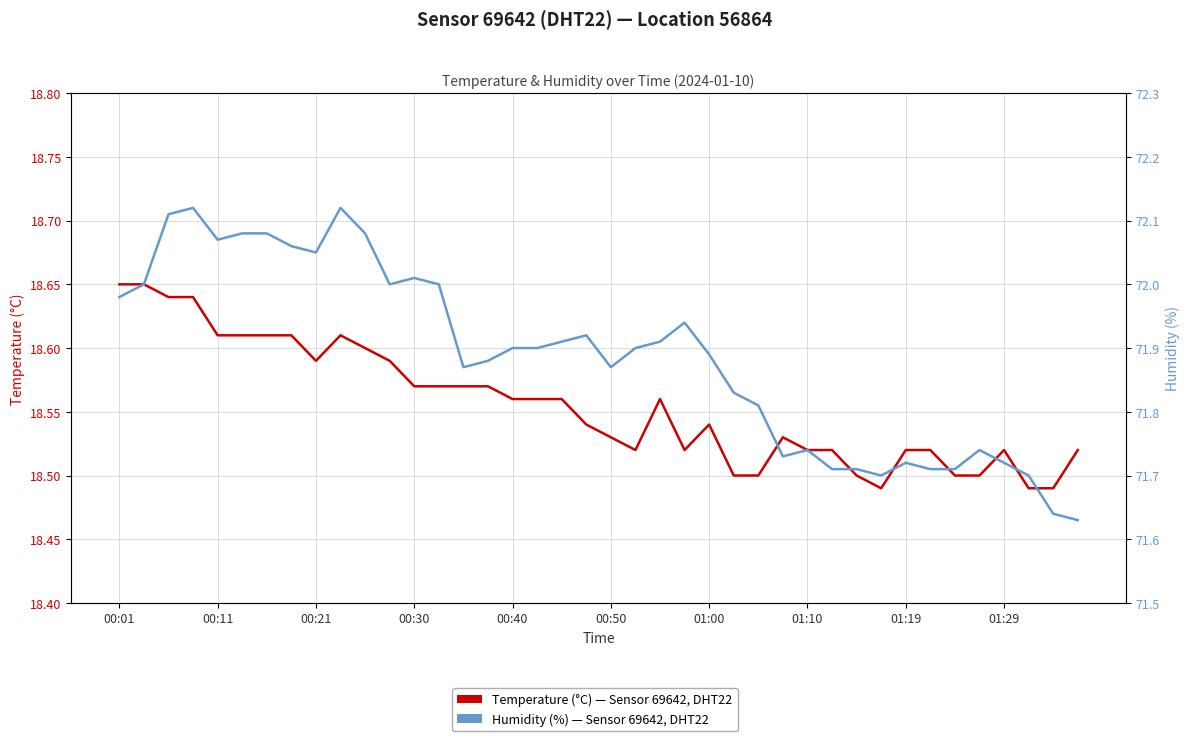

True or false: Humidity (%) has more than 1 points higher than both neighbors.

True